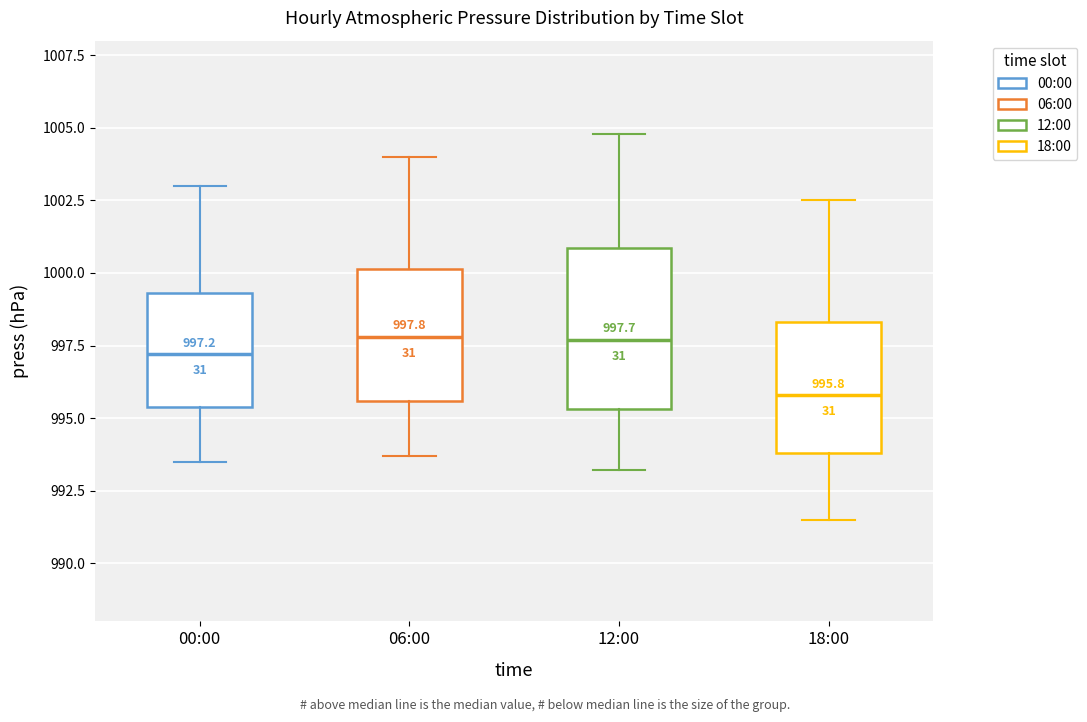

Which box has the lowest median line?

18:00